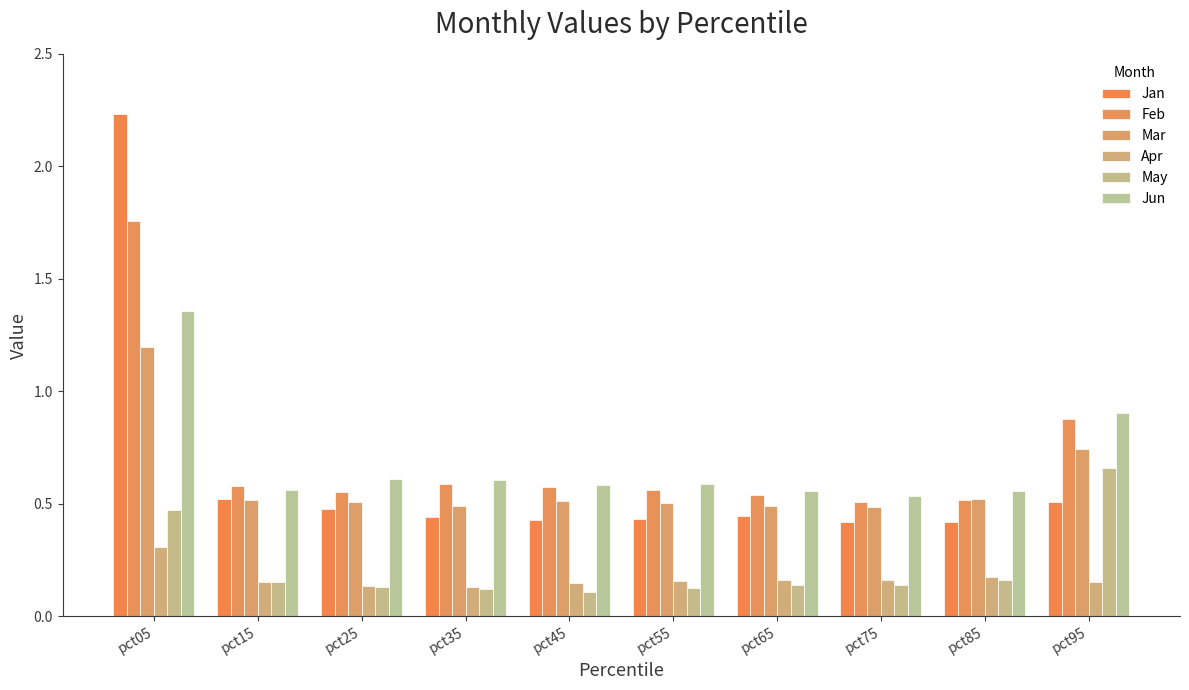

How many bars are there in total?

60